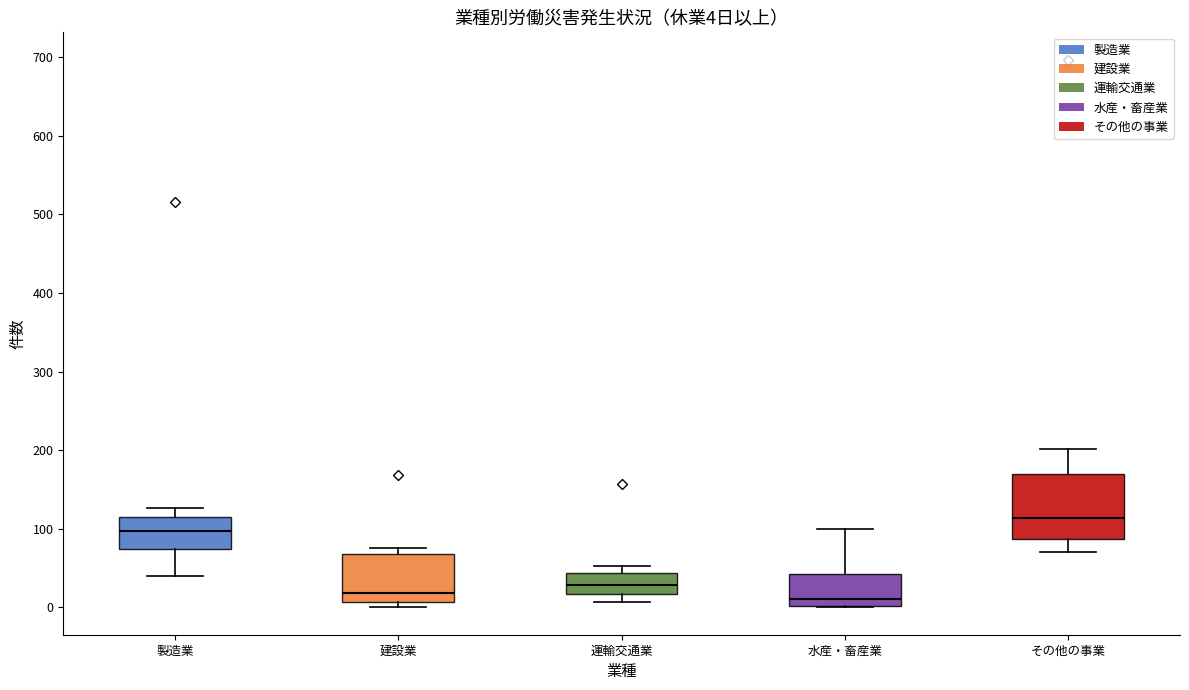

Which box has the highest median line?

その他の事業